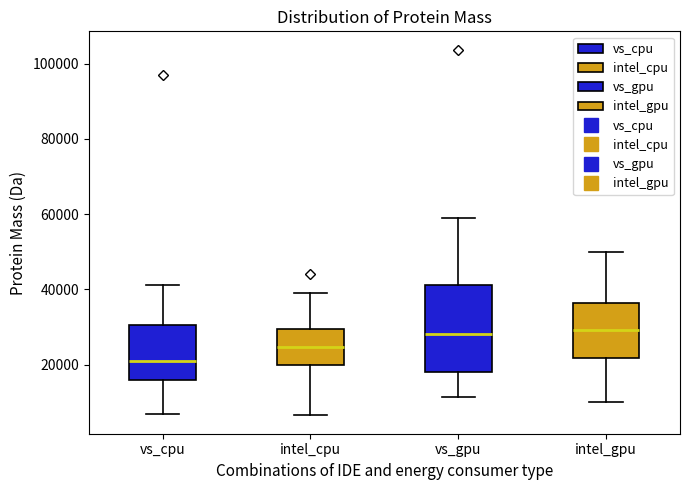

Reading left to right, transcribe this box plot: for each box, give where its median line is, the range the box spans, and where its two whiskers end, as read against the y-axis. The values are not printed on the chart, so give them approximately, as read against the axis.

vs_cpu: median 20000, box 16000 to 30000, whiskers 6000 to 42000
intel_cpu: median 24000, box 20000 to 30000, whiskers 6000 to 40000
vs_gpu: median 28000, box 18000 to 42000, whiskers 12000 to 58000
intel_gpu: median 30000, box 22000 to 36000, whiskers 10000 to 50000